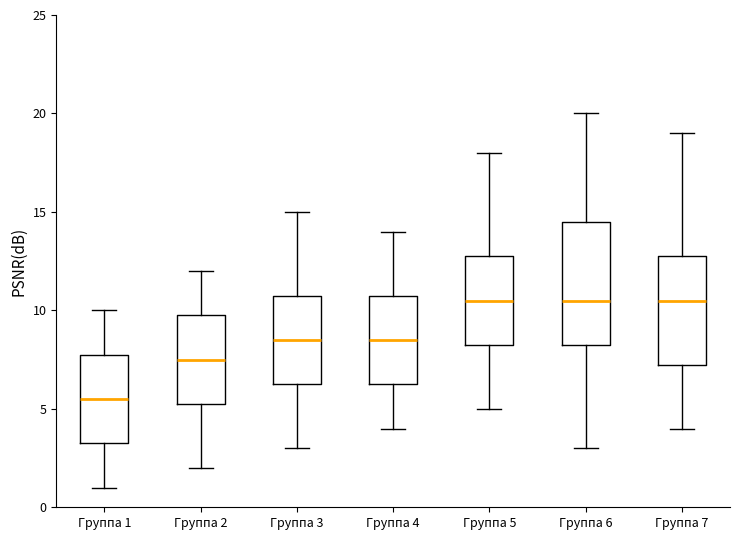

Where does the upper whisker of the box for Группа 2 end on the y-axis? The values are not printed on the chart, so give them approximately, as read against the axis.

12.0